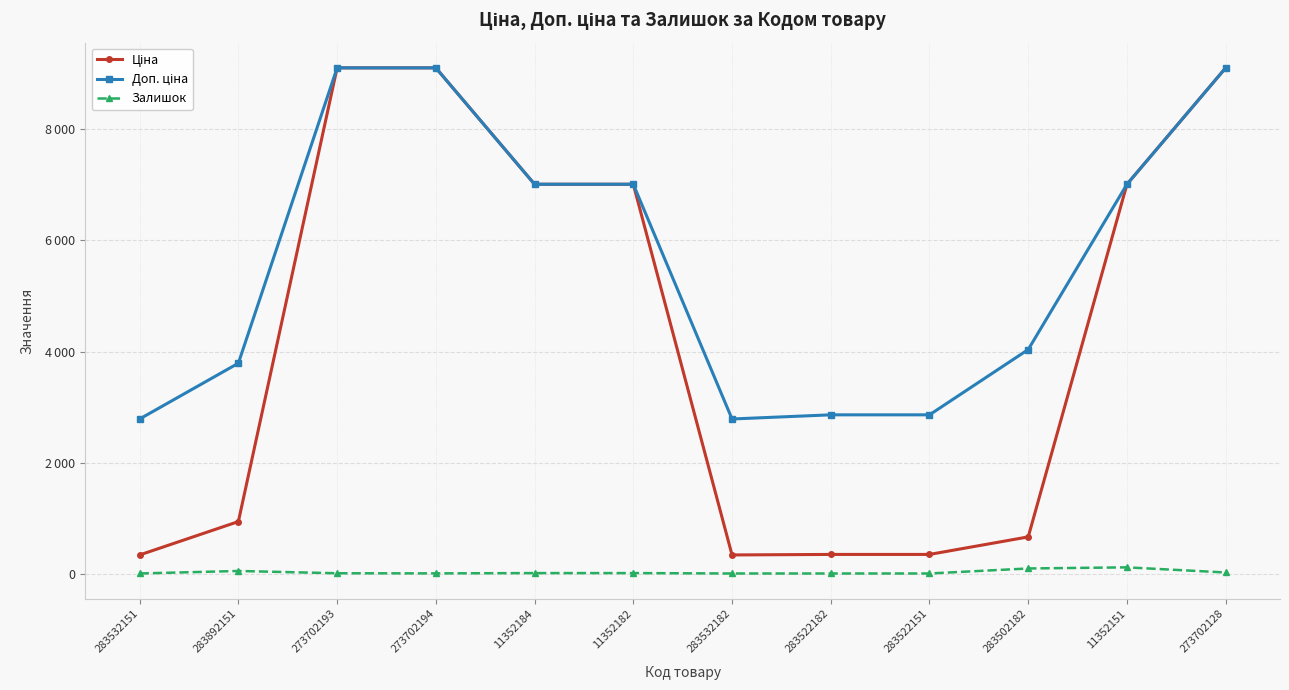

Is the value of Залишок at 11352151 greater than the value of Доп. ціна at 283532151?

No